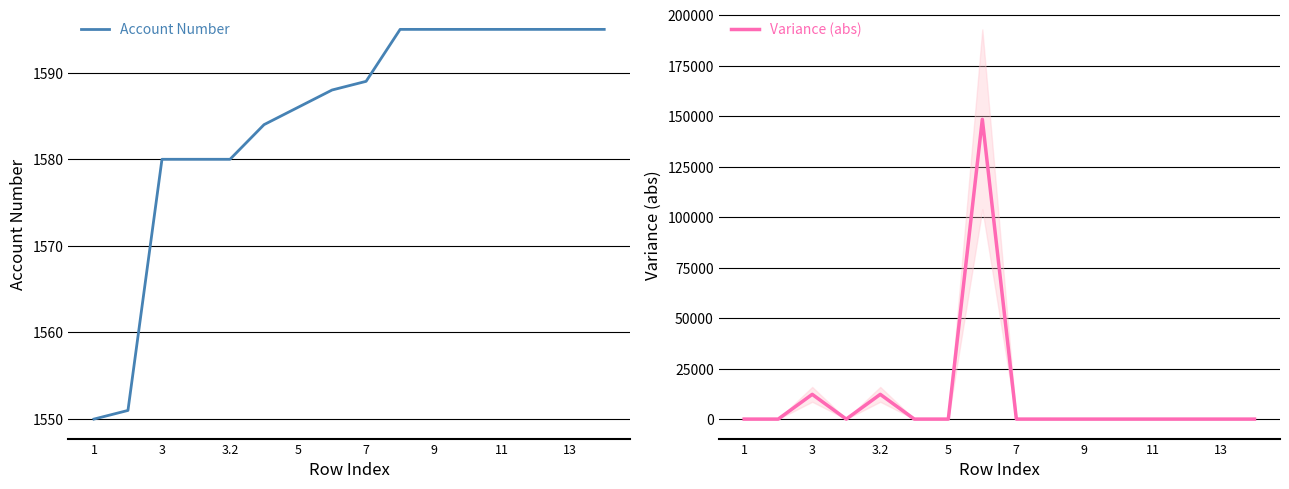

The Account Number series shows 1589 at 7. True or false?

True